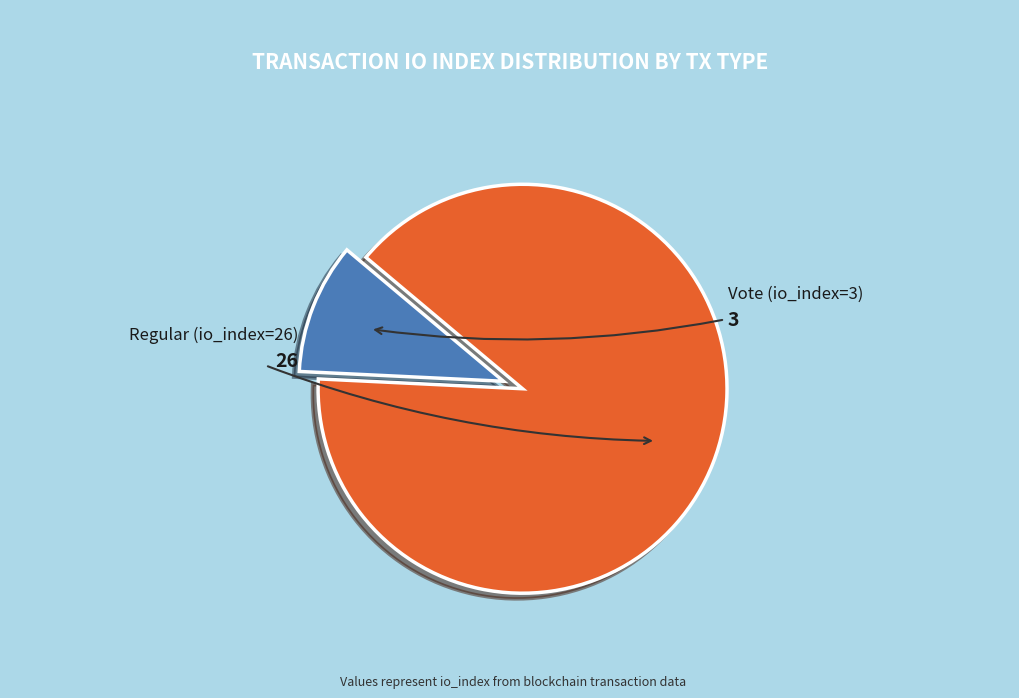

What percentage is the Regular (io_index=26) slice, to the nearest percent?

90%